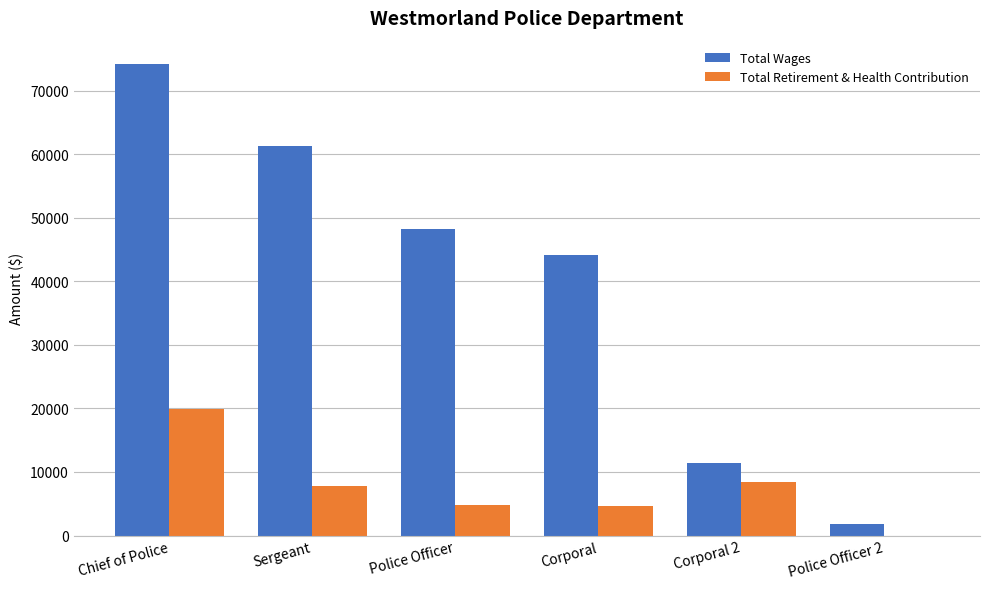

Count the number of data series in this chart.

2